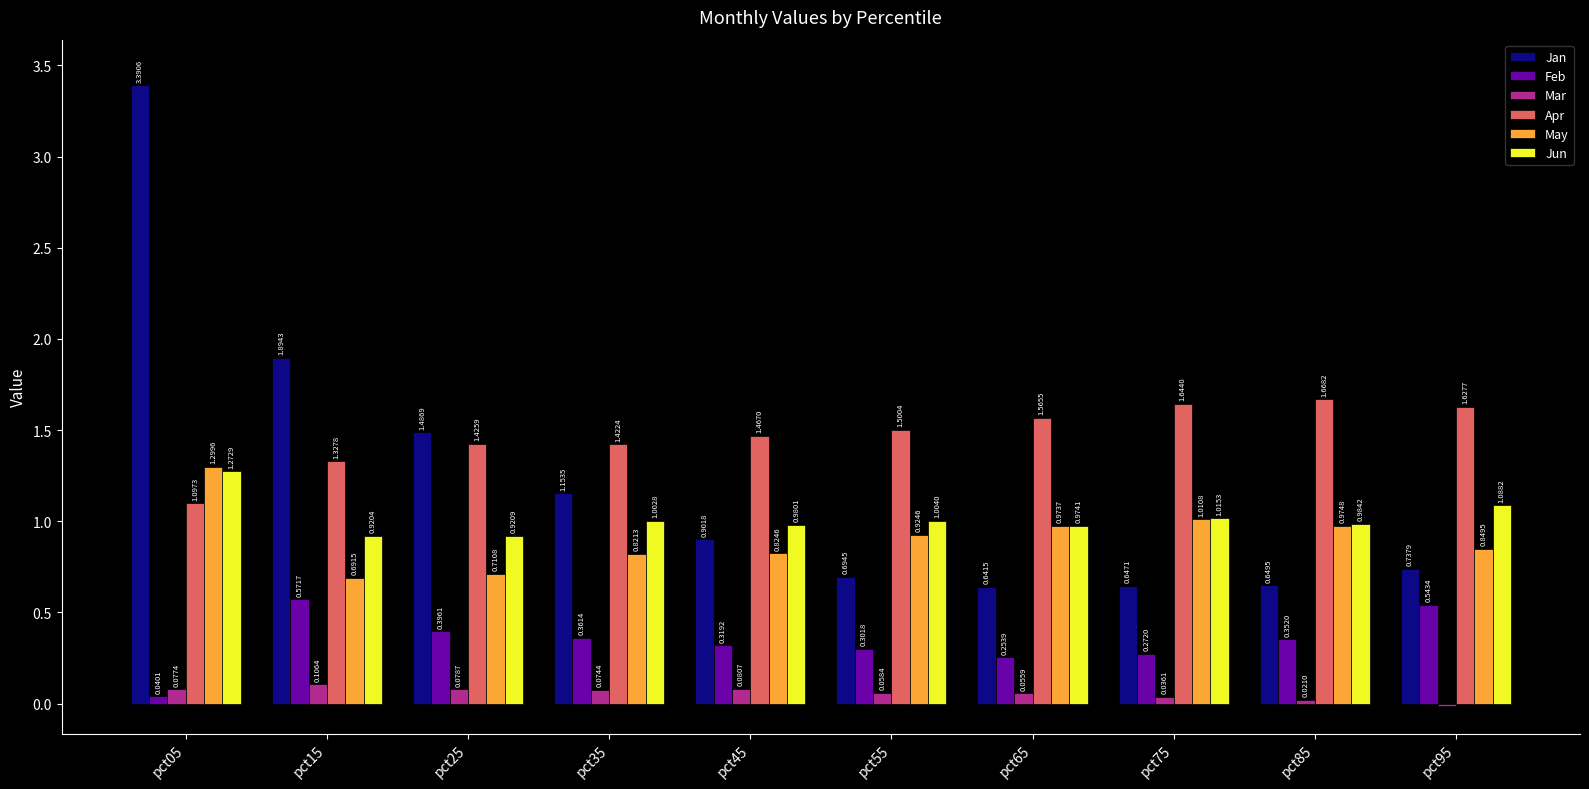

True or false: Apr has a value of 1.1 at pct05.

True